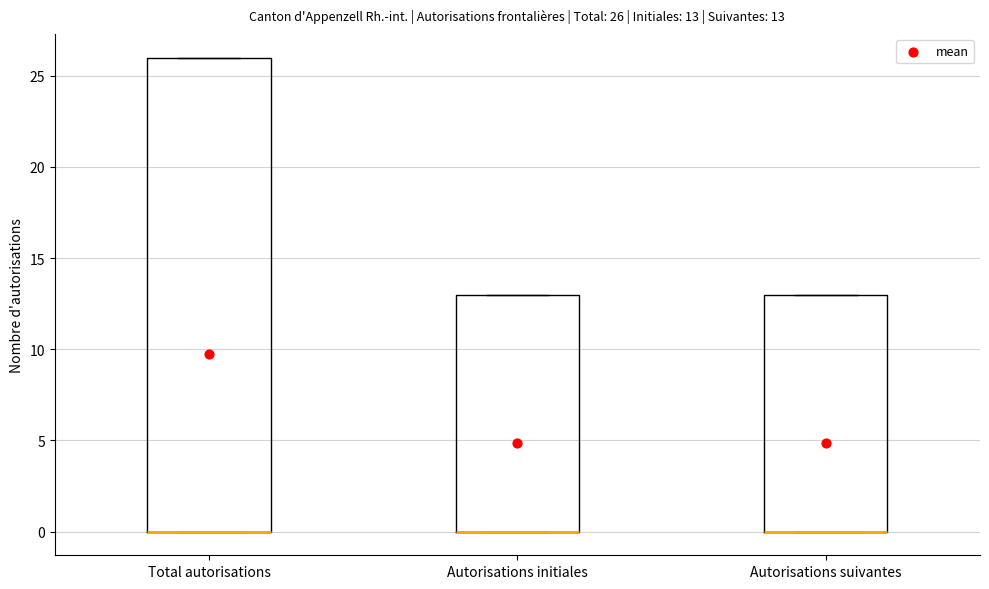

Which box is the tallest, from its lower edge to its upper edge?

Total autorisations